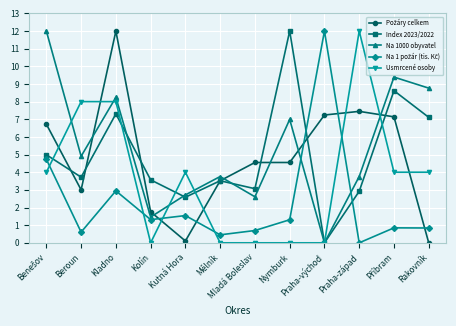

What is the difference between the maximum and minimum values in the Index 2023/2022 series?

12.0